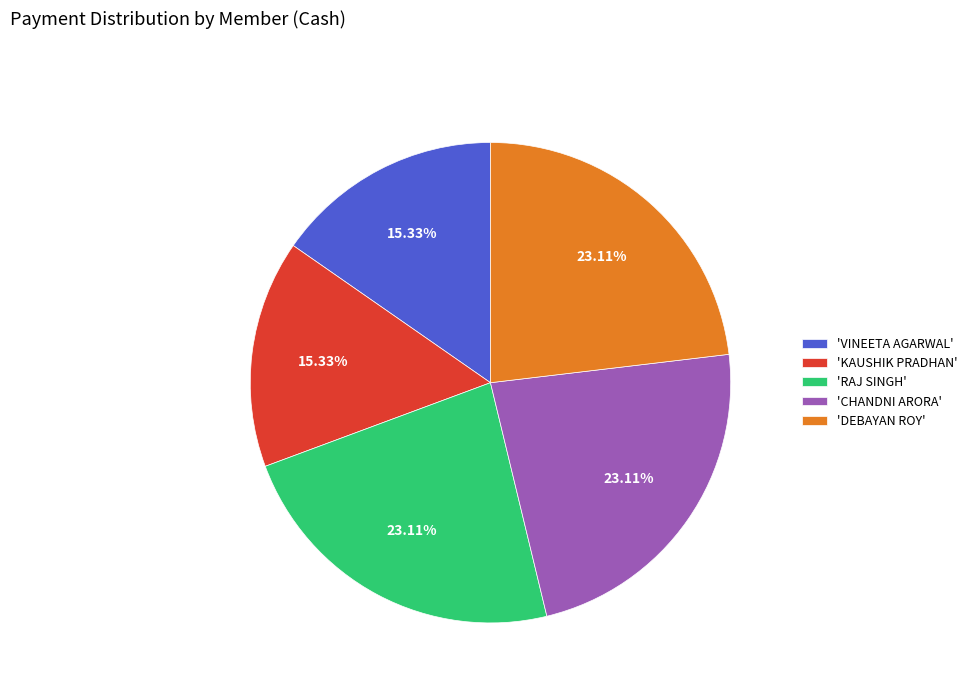

Approximately how many times larger is the value at 'RAJ SINGH' compared to 'KAUSHIK PRADHAN'?

1.5